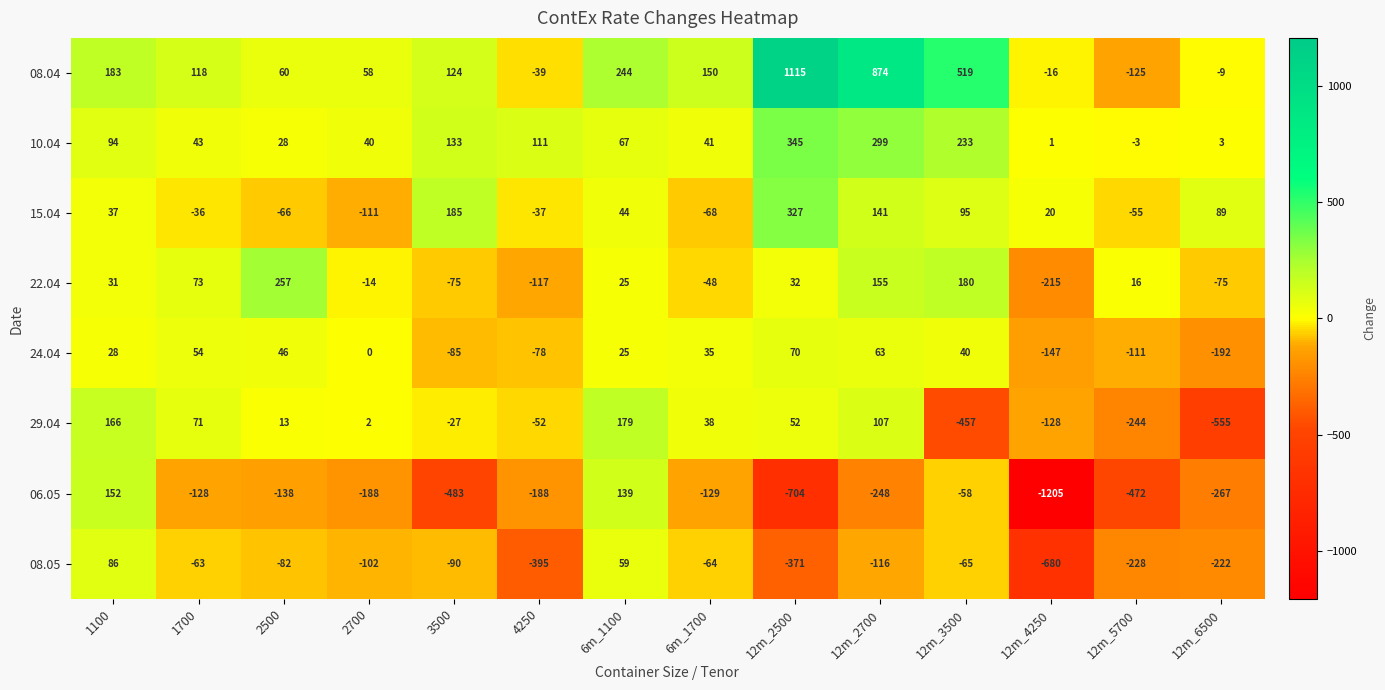

Which series has the largest total across all categories?

08.04